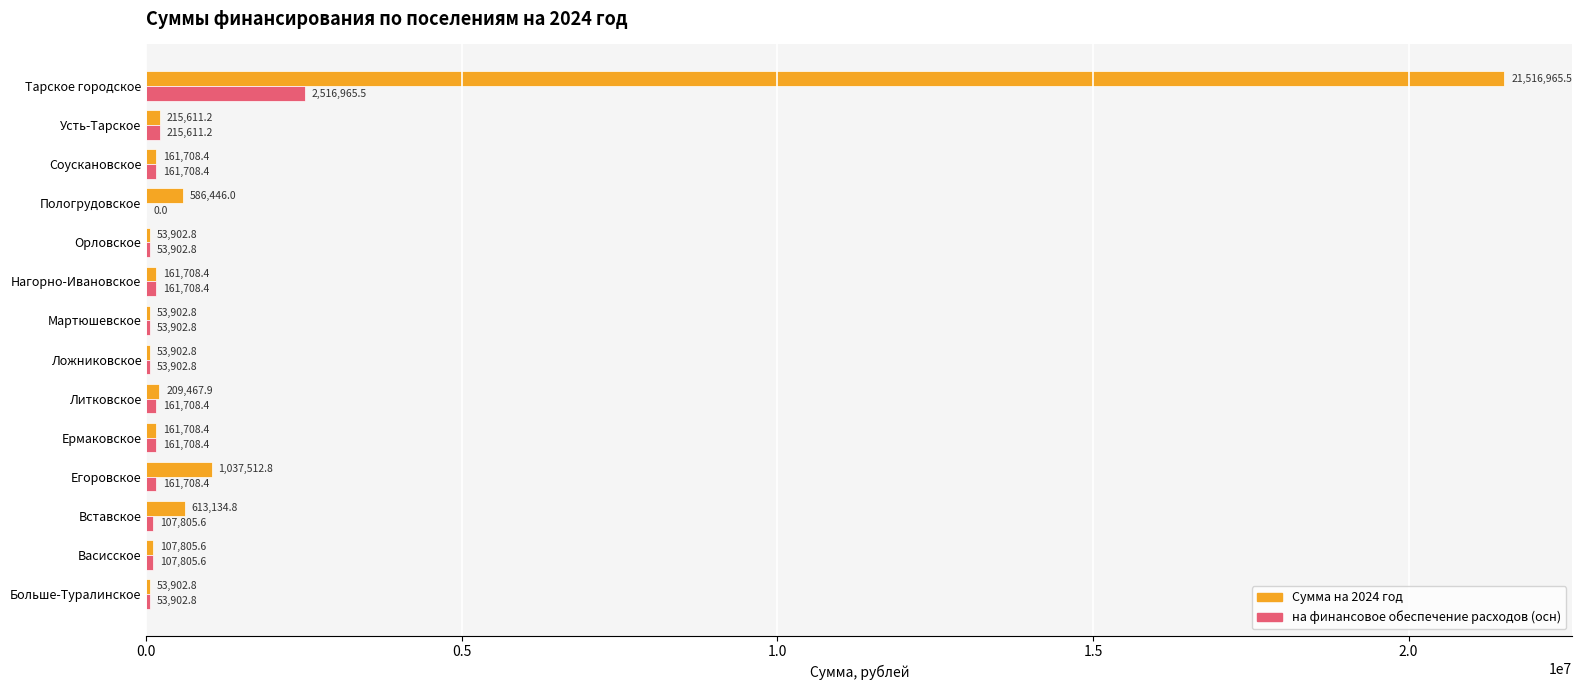

The value of на финансовое обеспечение расходов (осн) at Усть-Тарское is 215611.2. True or false?

True